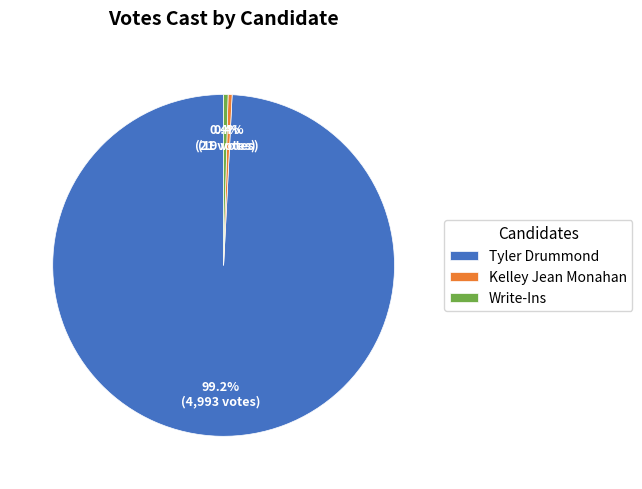

Which has a higher value, Kelley Jean Monahan or Tyler Drummond?

Tyler Drummond